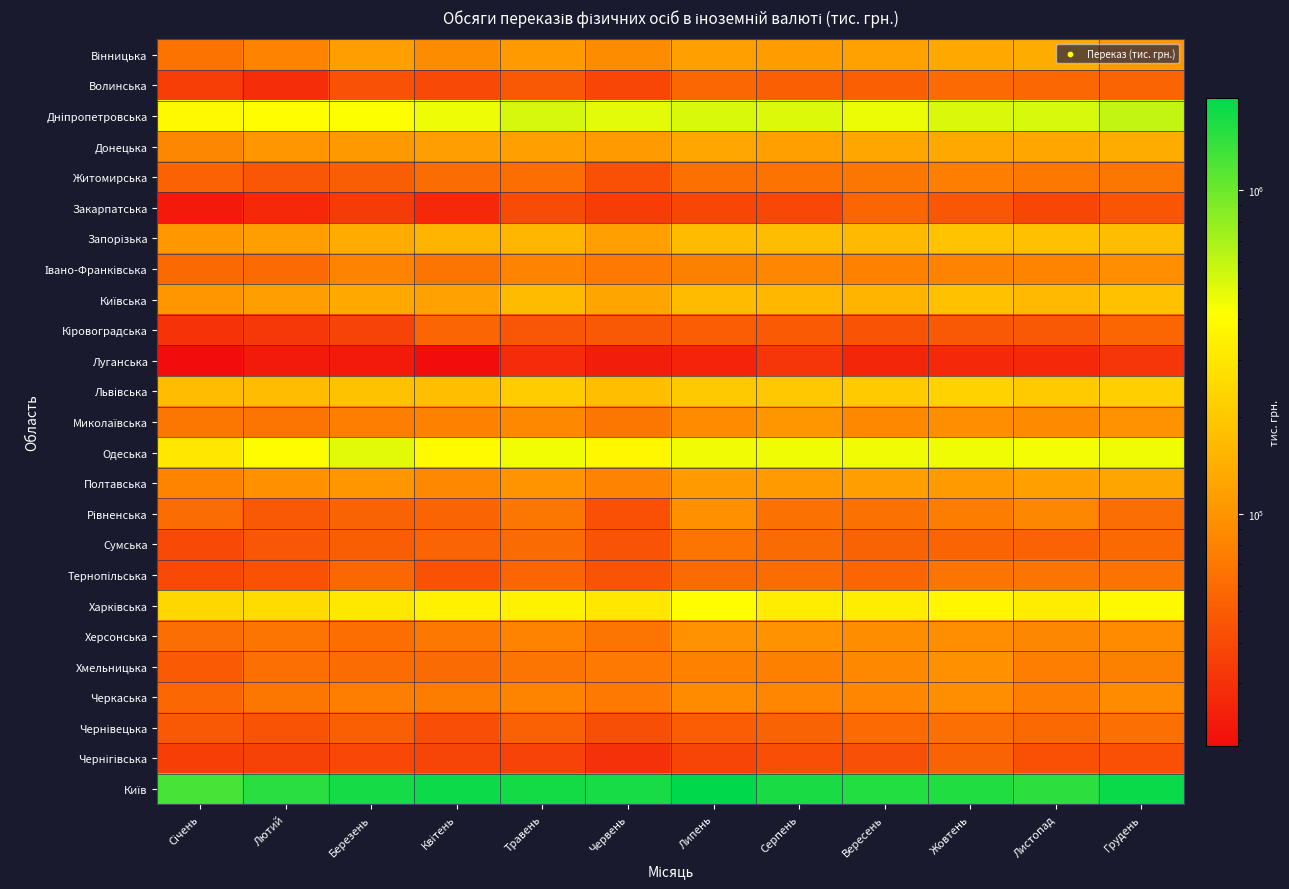

At how many categories does at least one series exceed 1654343?

7